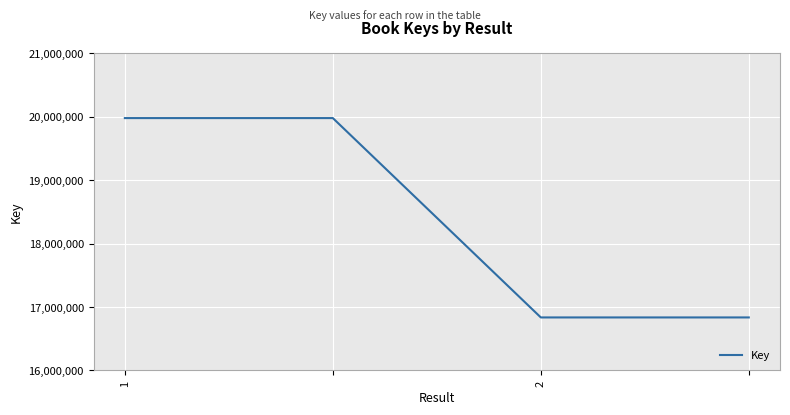

What is the difference between the maximum and minimum values?

3144133